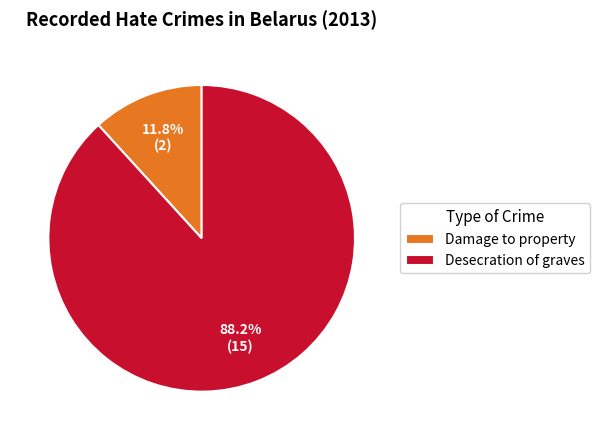

Which has a higher value, Desecration of graves or Damage to property?

Desecration of graves